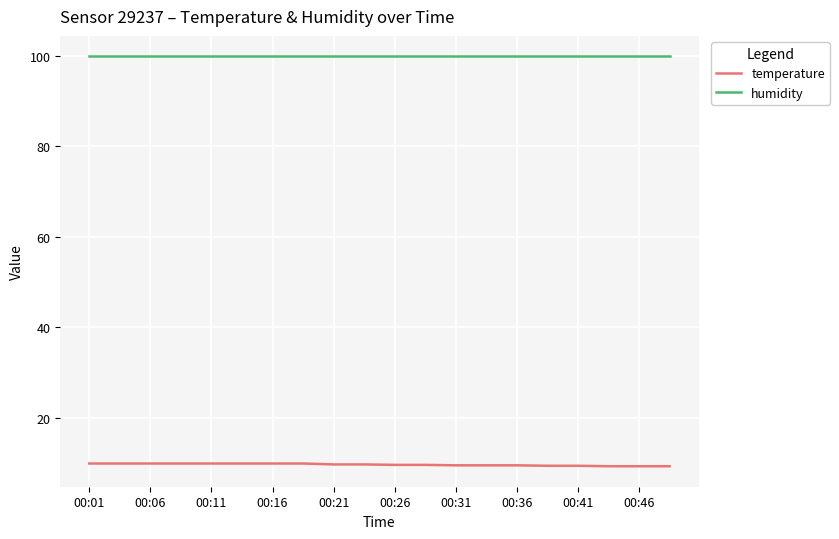

Does the chart have visible grid lines?

Yes